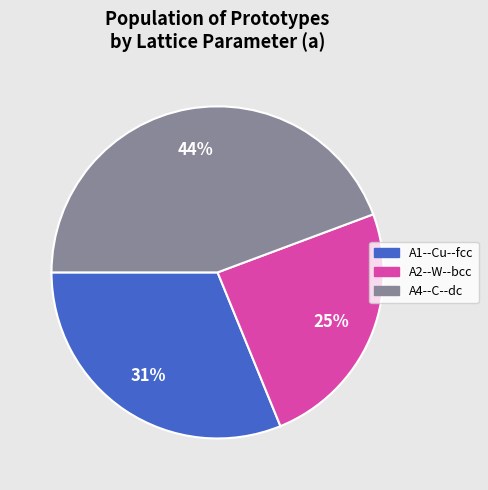

To the nearest percent, what is the average slice percentage?

33%